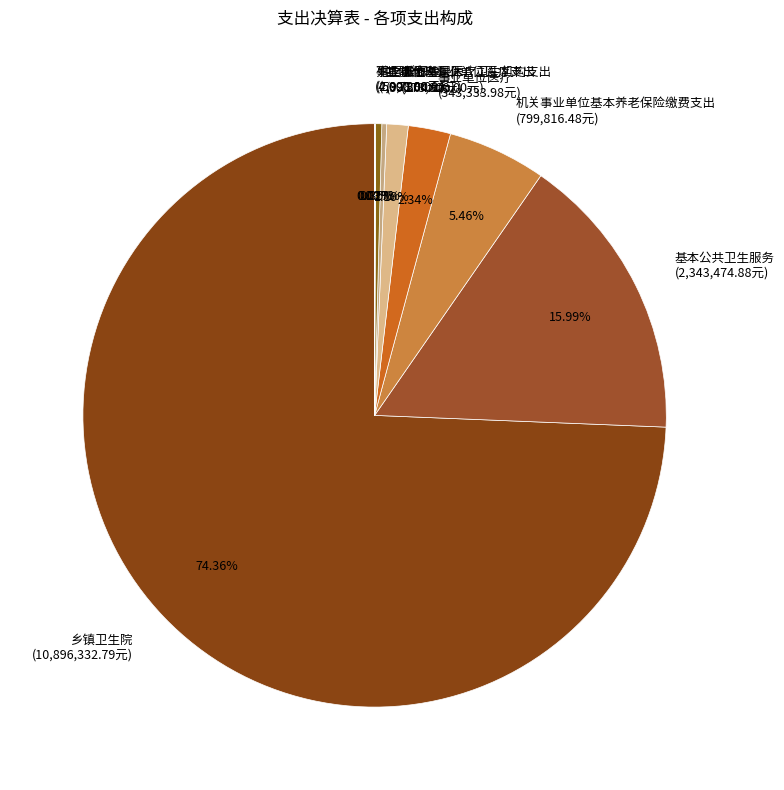

Which has a higher value, 住房公积金 (50,738.00元) or 其他基层医疗卫生机构支出 (173,800.00元)?

其他基层医疗卫生机构支出 (173,800.00元)